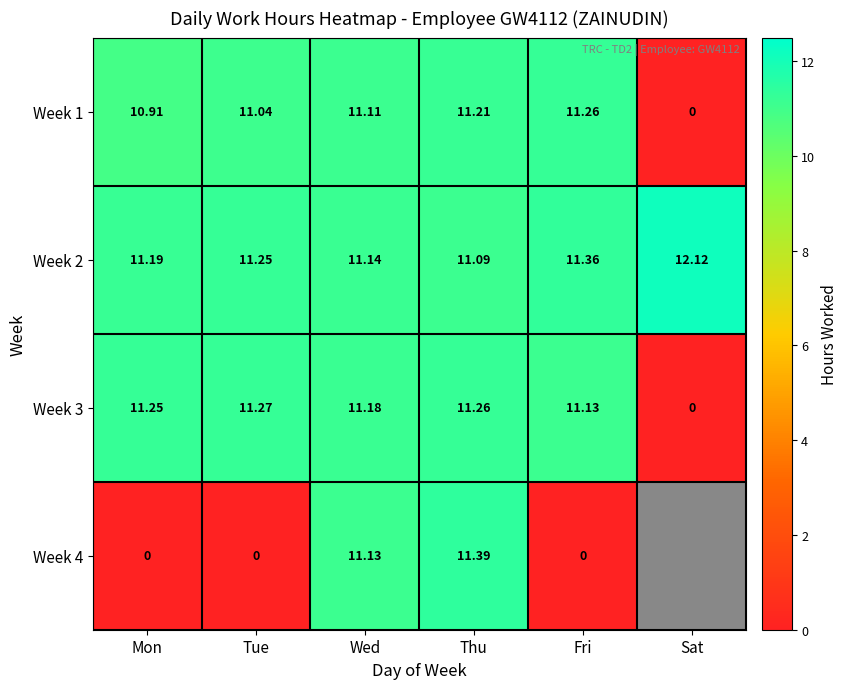

The Week 3 series shows 4.1 at Tue. True or false?

False